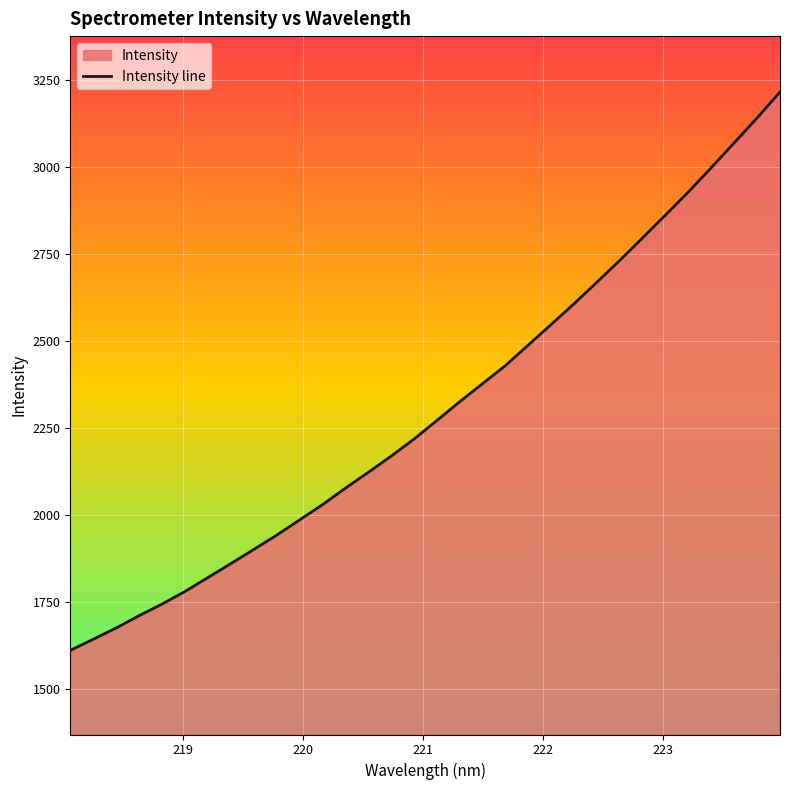

What is the greatest value displayed?

3215.6